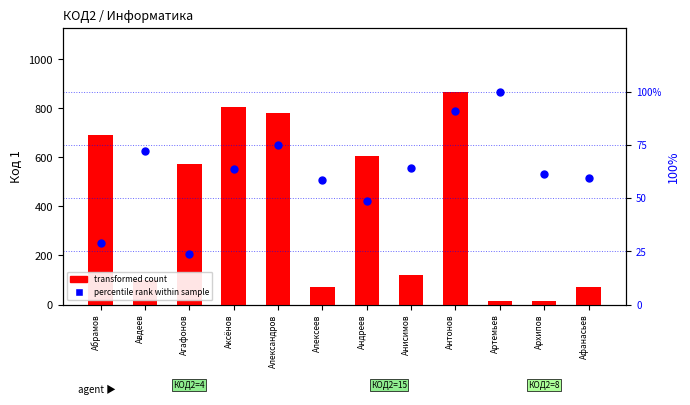

What are all the series names shown in the legend?

transformed count, percentile rank within sample